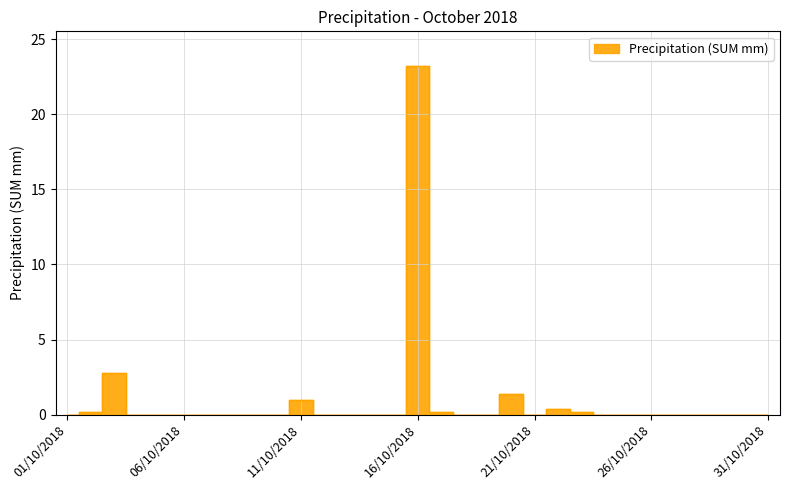

What is the average value?

0.9